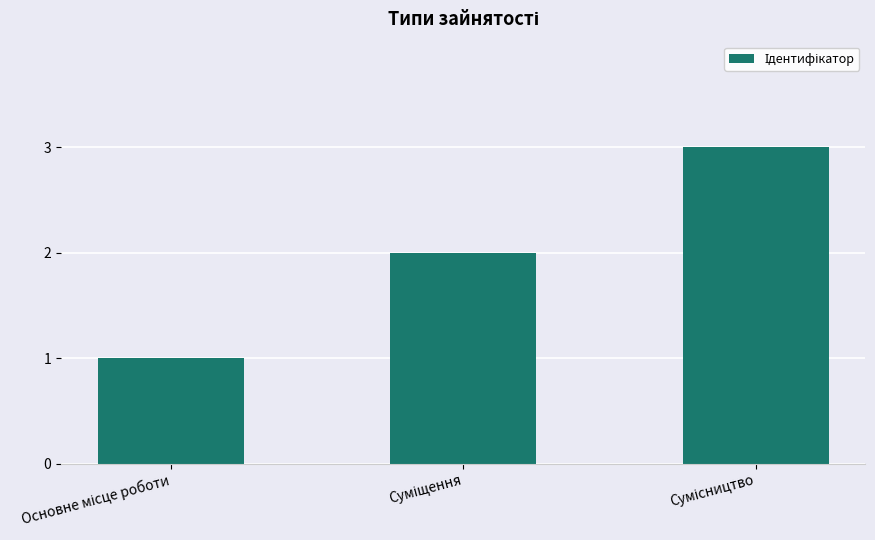

Does the chart contain any negative values?

No